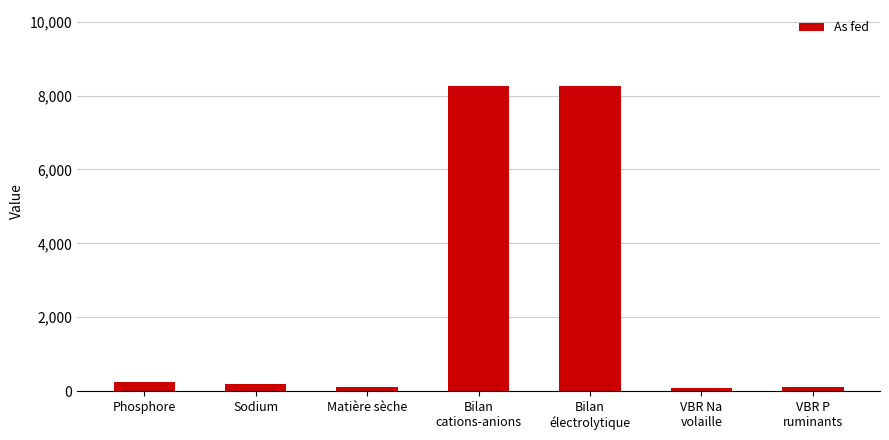

What is the minimum value shown in the chart?

93.0